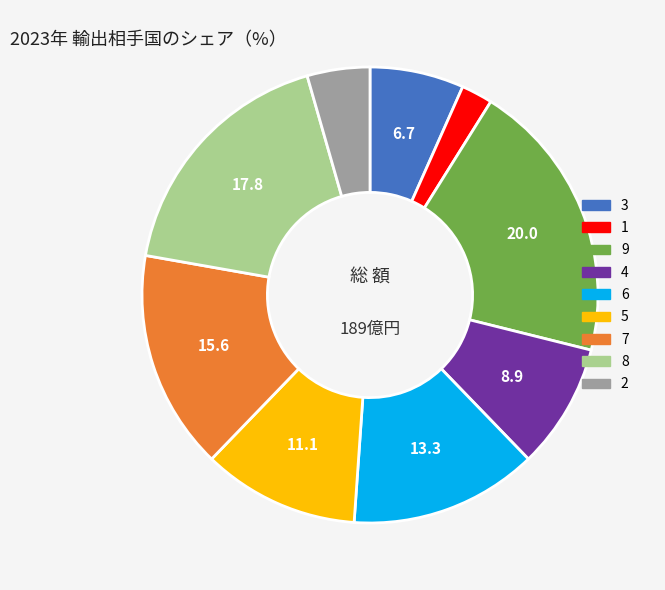

Combined, do 7 and 5 account for over 50%?

No